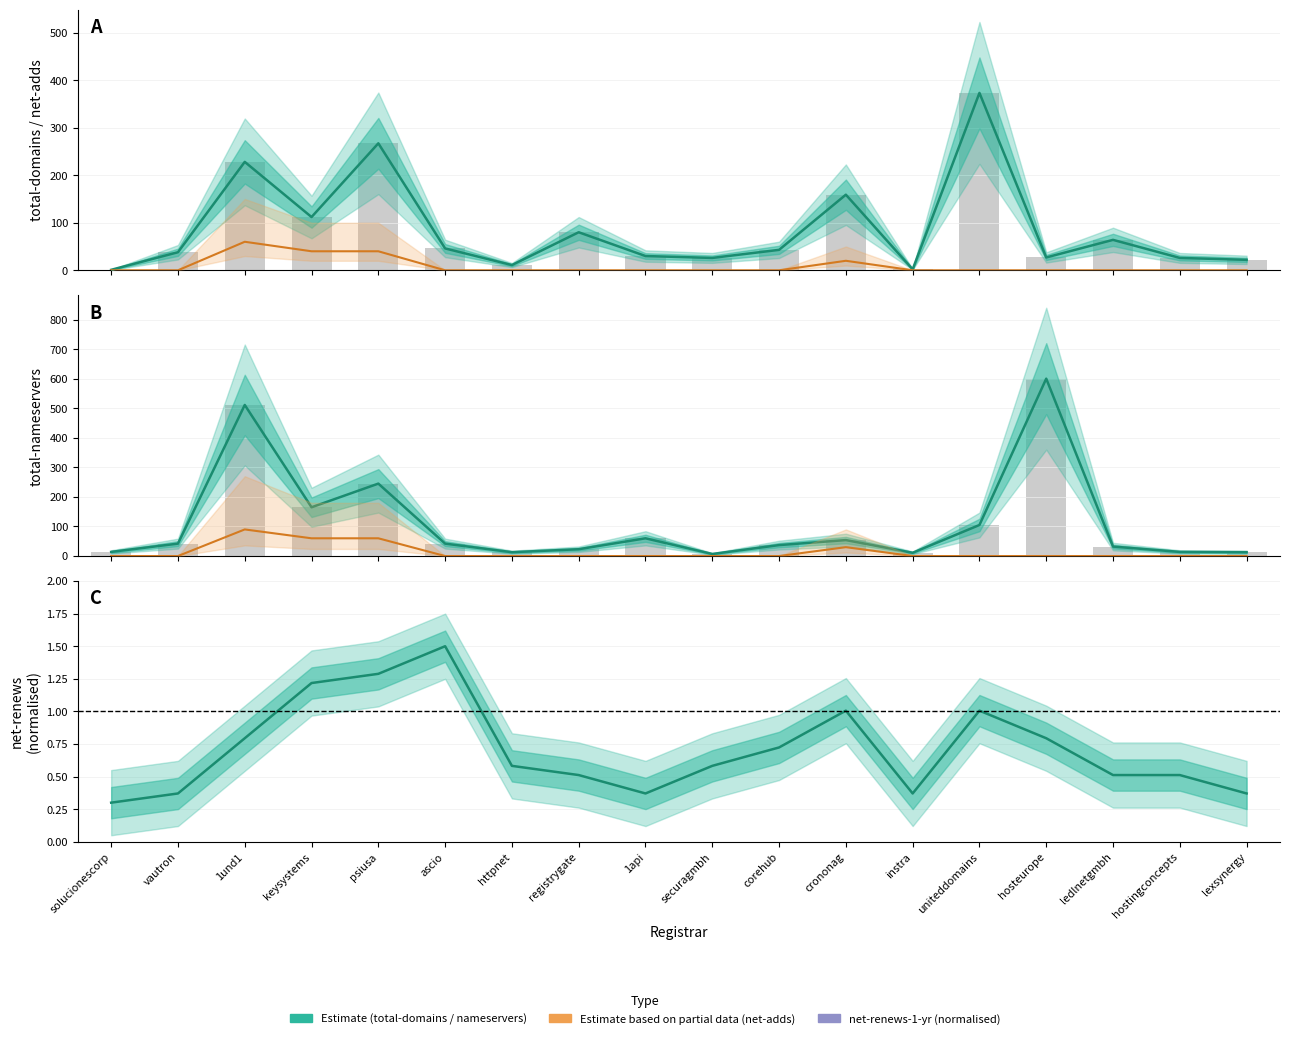

What is the label of the 14th bar from the right?

psiusa